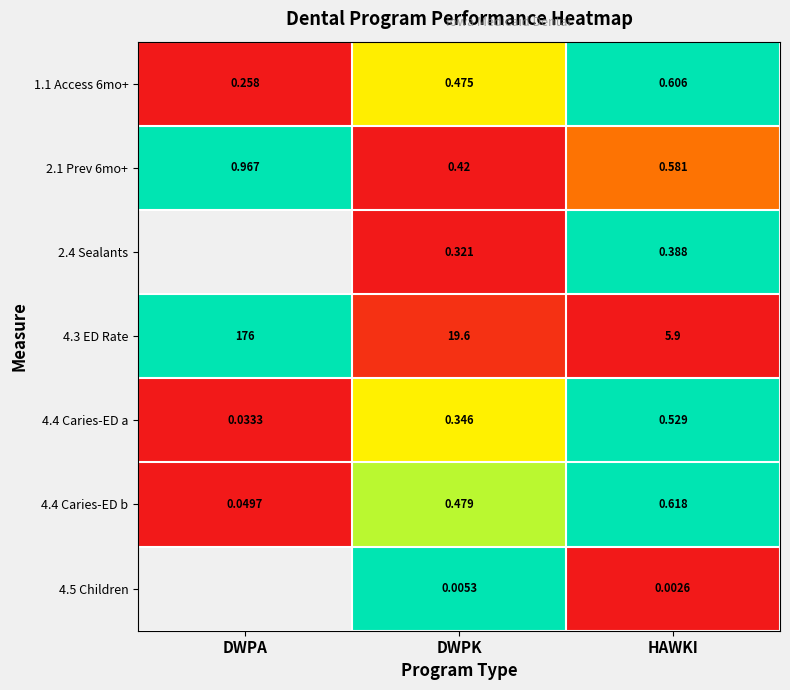

Which category has the highest value in the 4.3 ED Rate series?

DWPA